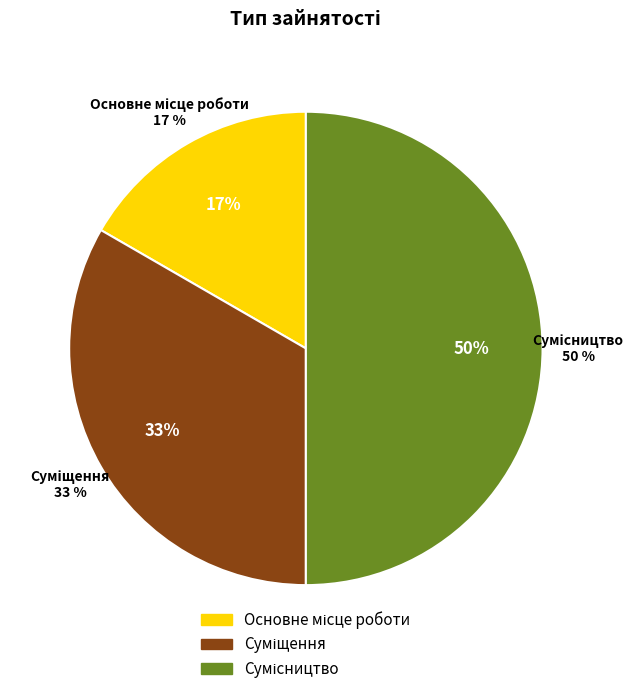

What is the largest slice in the pie chart?

Сумісництво